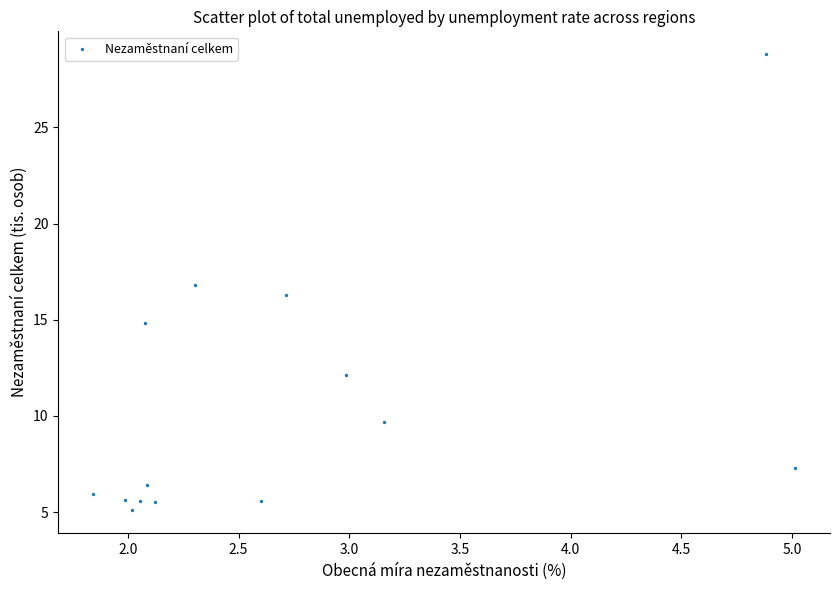

What is the range of Y values (max minus min)?

23.7